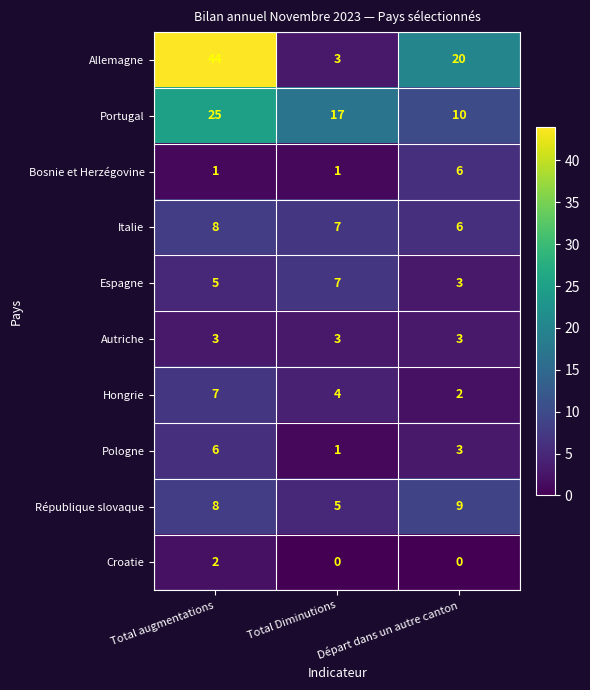

Is it true that Croatie equals 0 at Départ dans un autre canton?

True